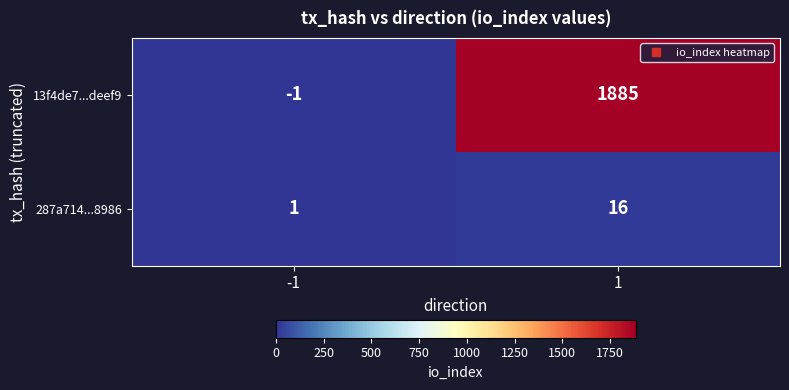

Which series has the largest total across all categories?

13f4de7...deef9